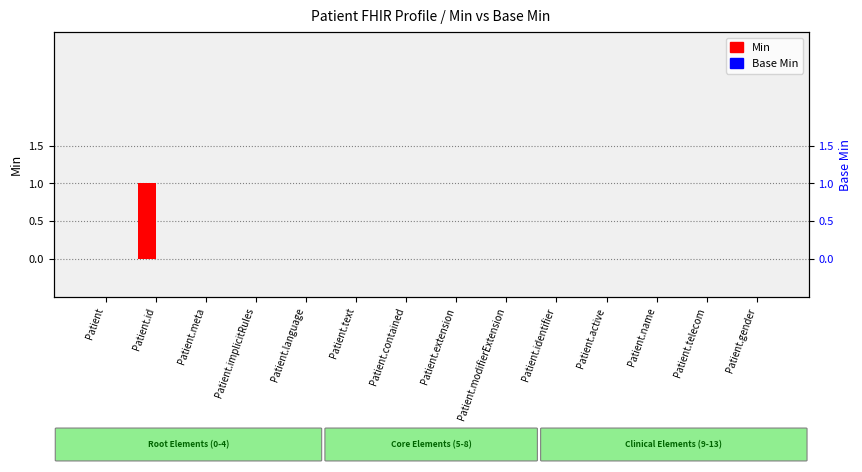

Is the value of Base Min at Patient.active greater than the value of Min at Patient.telecom?

No